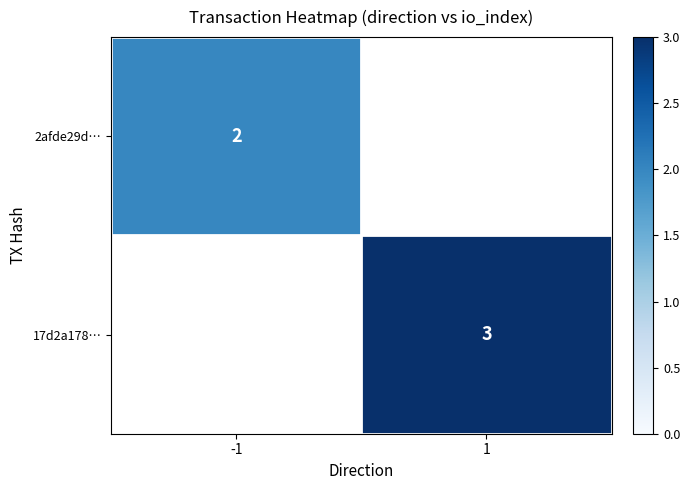

The 17d2a178… series shows 3 at 1. True or false?

True